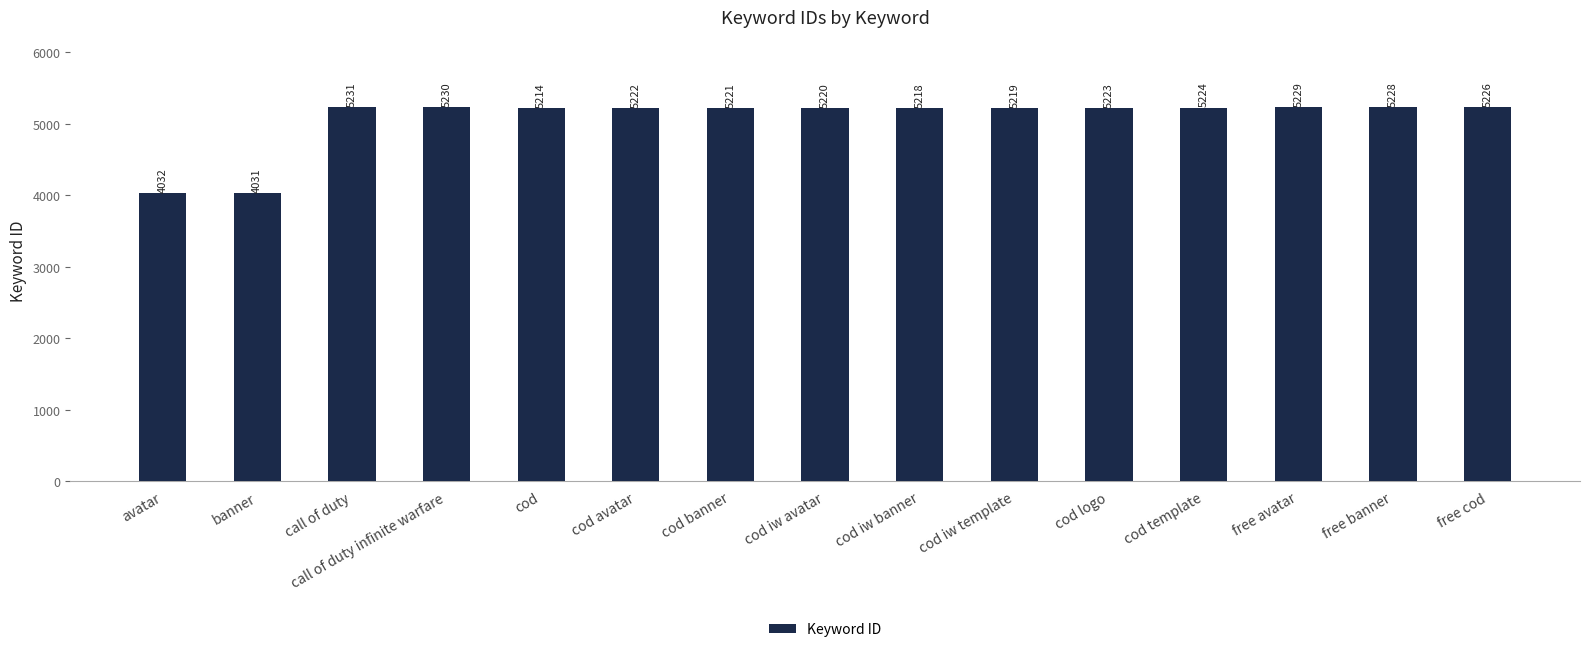

Reading right to left, extract all data points from this chart.

5226	5228	5229	5224	5223	5219	5218	5220	5221	5222	5214	5230	5231	4031	4032